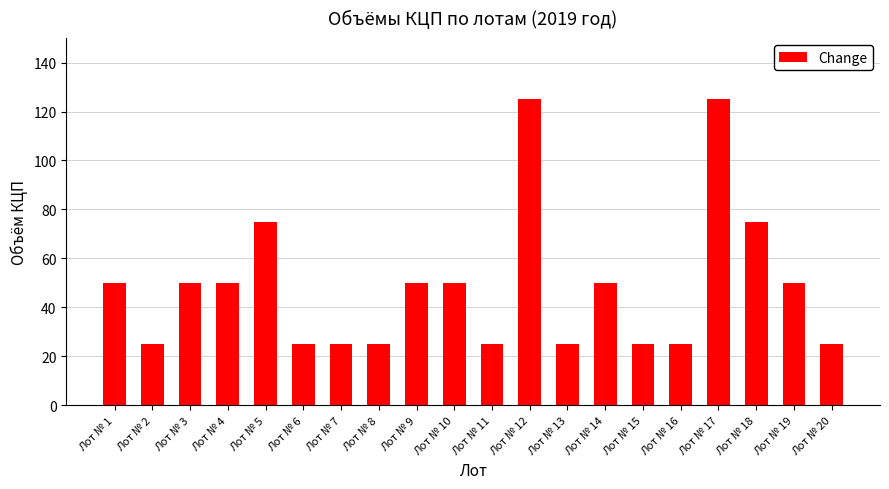

What is the change in value from Лот № 12 to Лот № 16?

-100